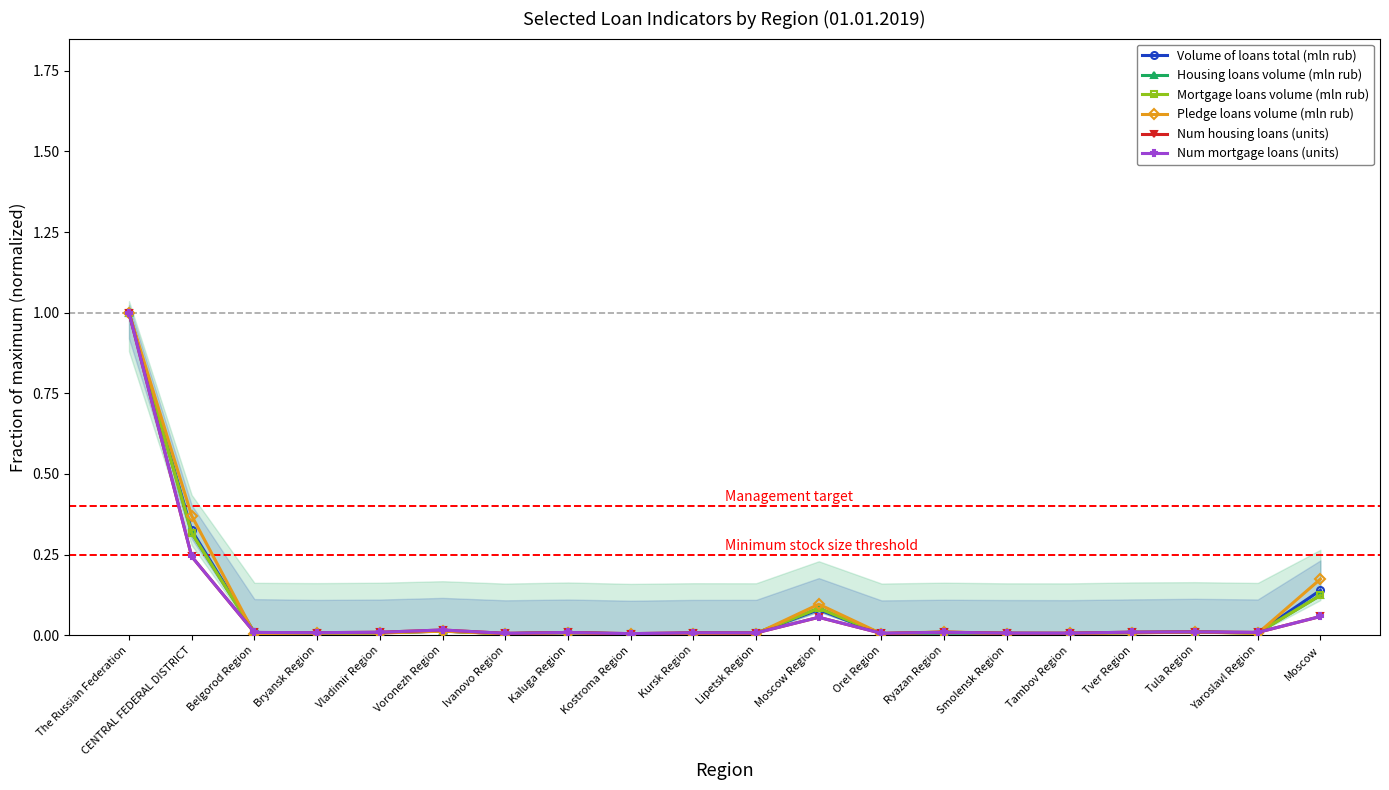

What is the label of the 14th point from the right?

Ivanovo Region